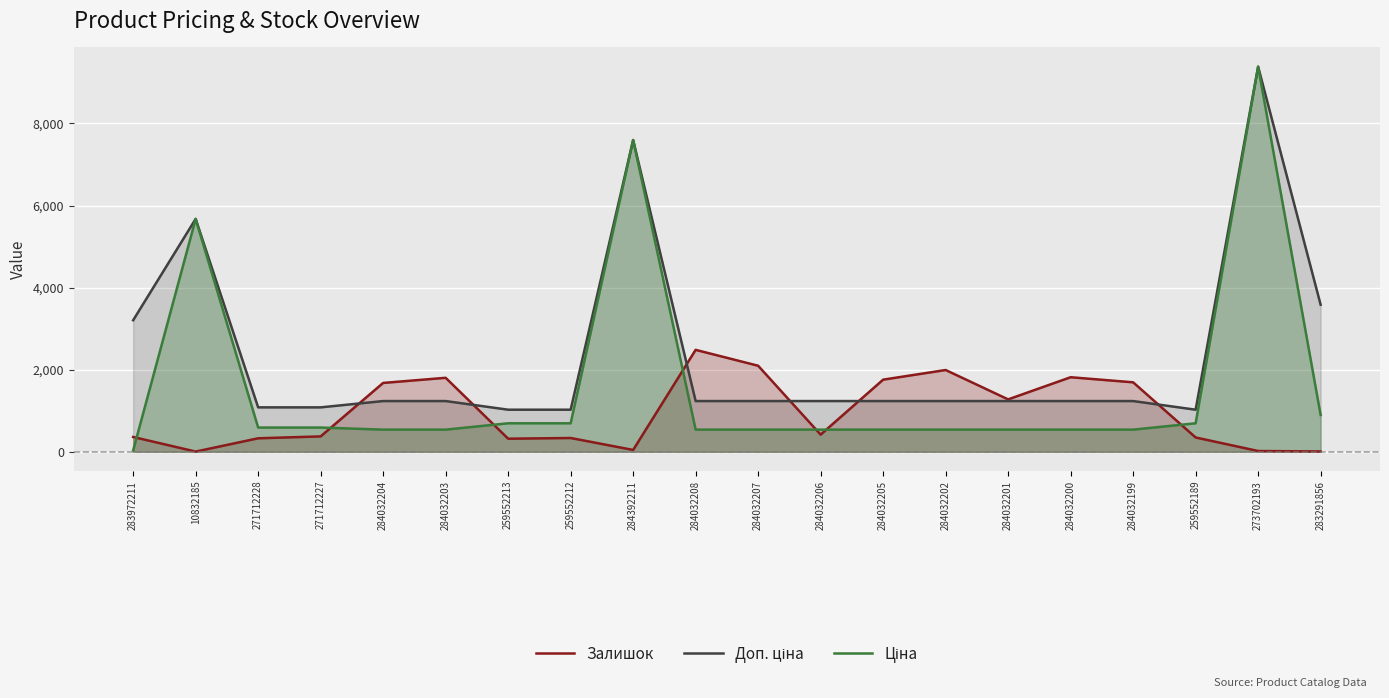

How many intersections are there between Залишок and Доп. ціна?

6